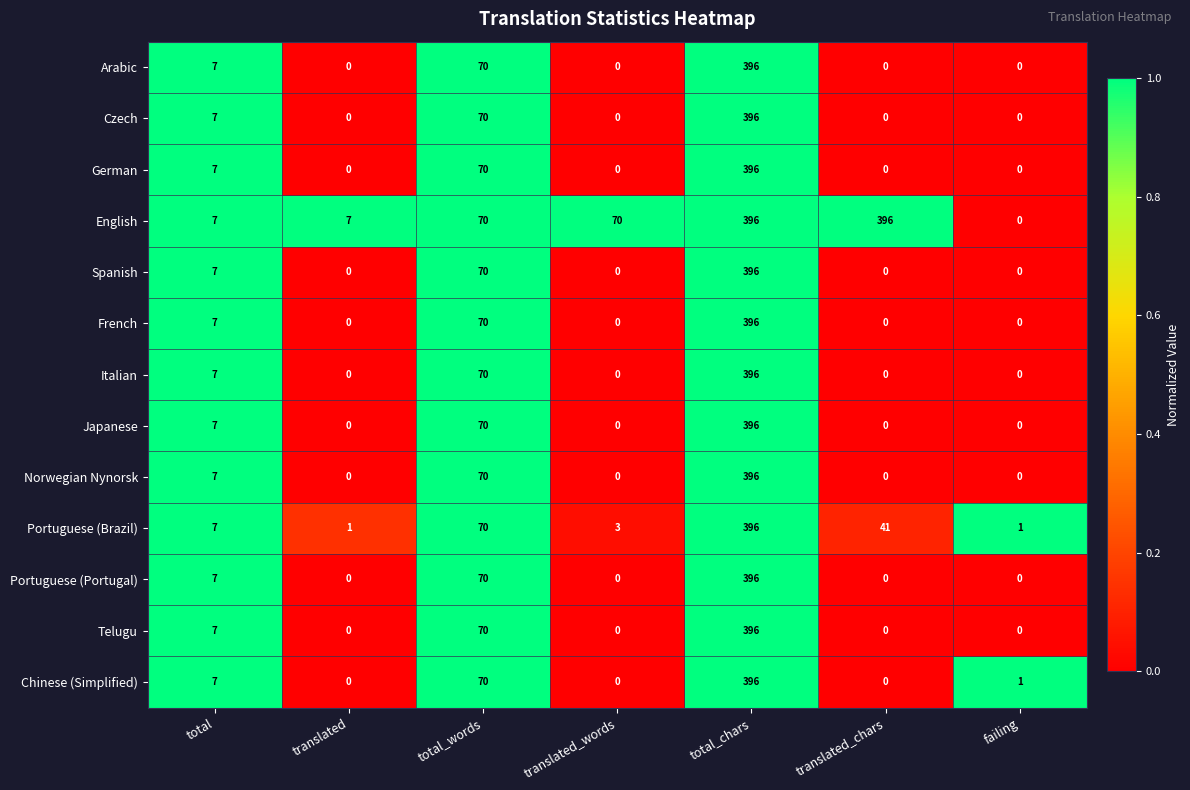

What value does the French series have at total_chars, to the nearest 50?

400